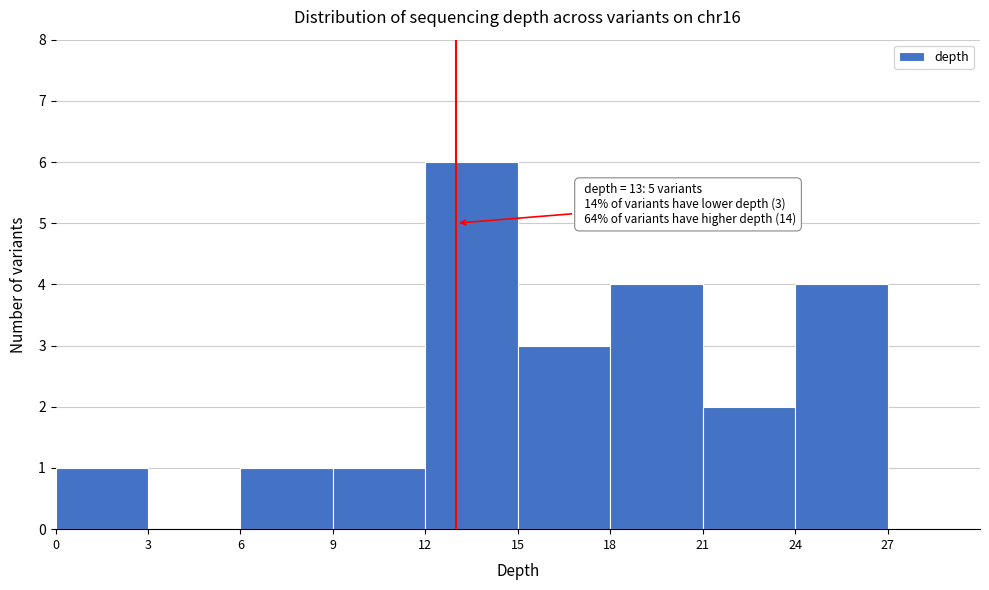

Over which range of the x-axis is the bar tallest?

12 to 15